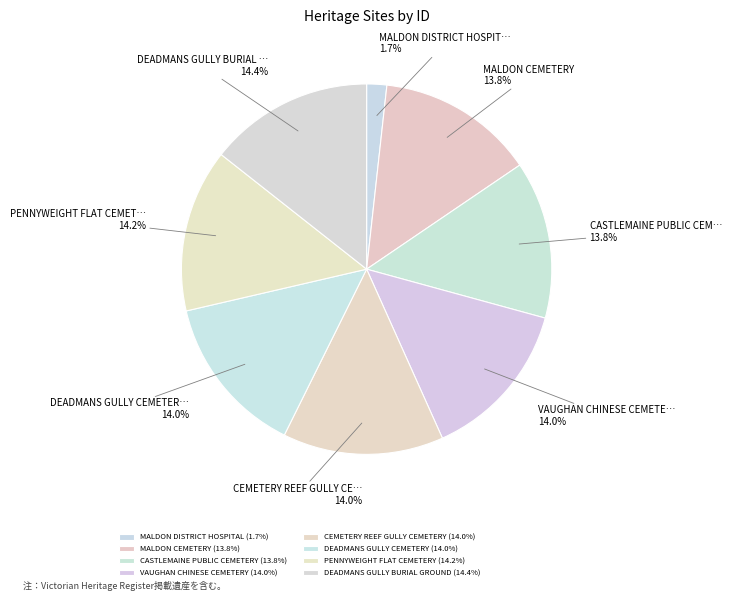

Which category has the smallest portion of the pie?

MALDON DISTRICT HOSPITAL